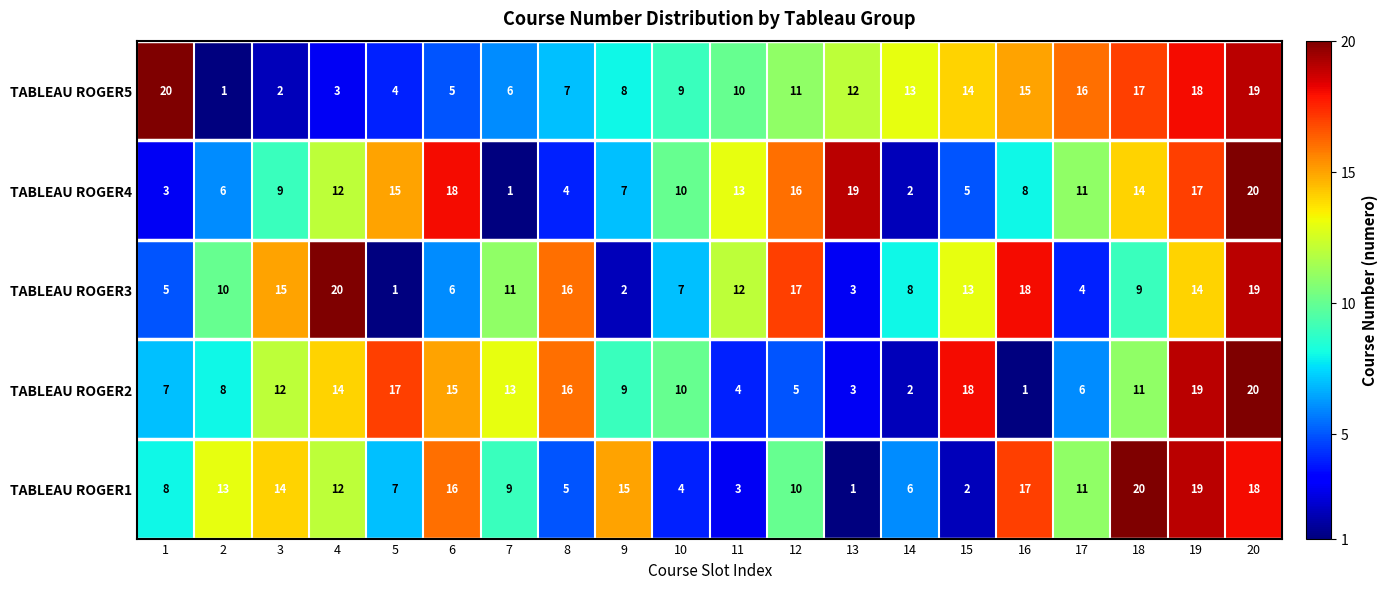

Rank the categories by TABLEAU ROGER2 value from highest to lowest.

20, 19, 15, 5, 8, 6, 4, 7, 3, 18, 10, 9, 2, 1, 17, 12, 11, 13, 14, 16